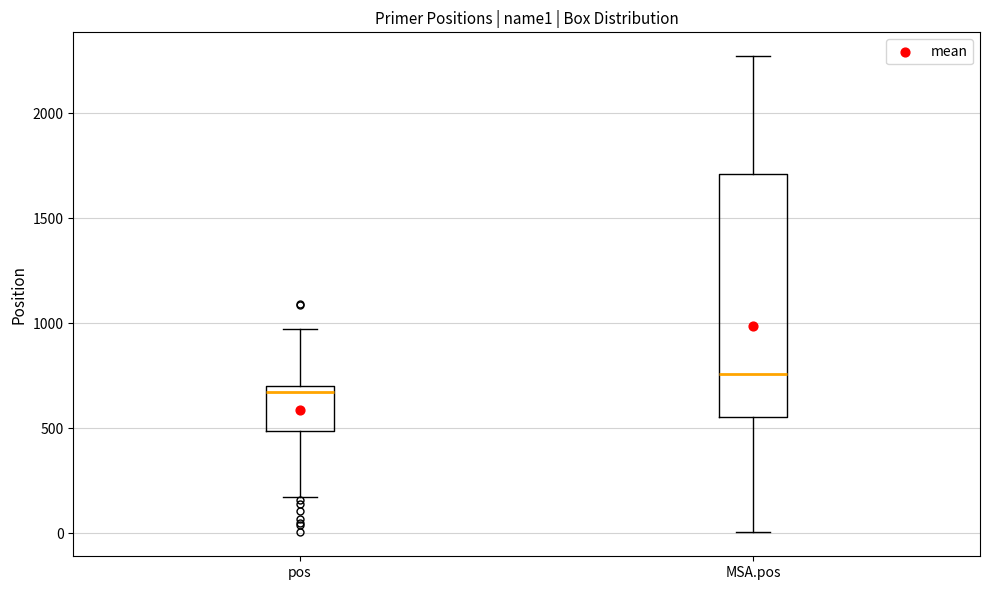

Reading left to right, transcribe this box plot: for each box, give where its median line is, the range the box spans, and where its two whiskers end, as read against the y-axis. The values are not printed on the chart, so give them approximately, as read against the axis.

pos: median 650, box 500 to 700, whiskers 200 to 950
MSA.pos: median 750, box 550 to 1700, whiskers 0 to 2250